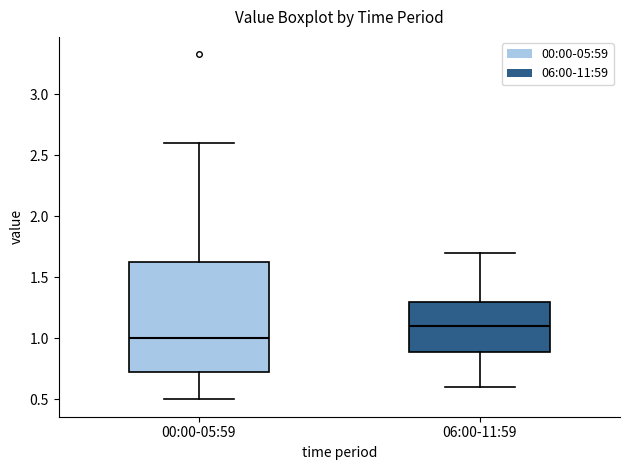

Reading left to right, read every box against the y-axis: the position of its median line, the range the box covers, and the ends of its whiskers. The values are not printed on the chart, so give them approximately, as read against the axis.

00:00-05:59: median 1.00, box 0.70 to 1.65, whiskers 0.50 to 2.60
06:00-11:59: median 1.10, box 0.90 to 1.30, whiskers 0.60 to 1.70